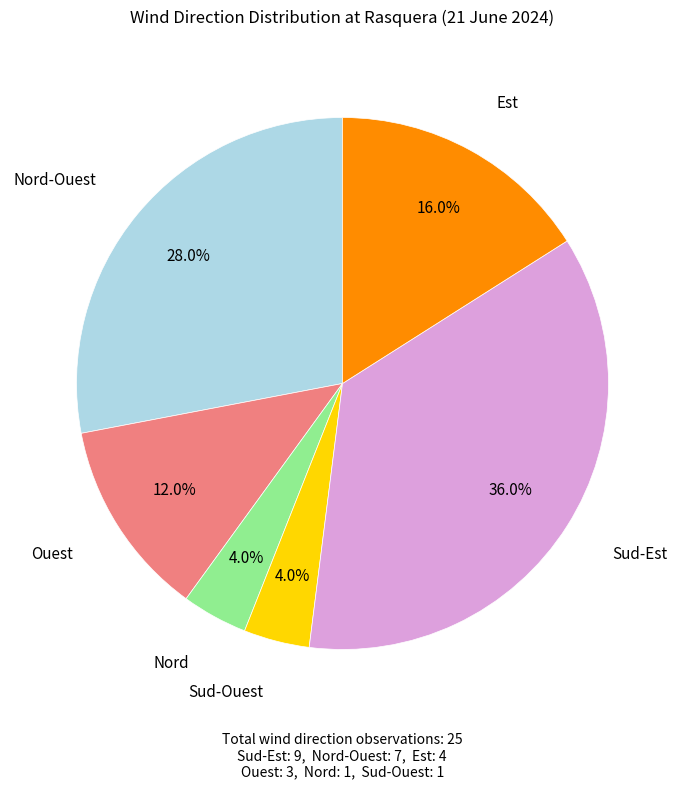

Is there a majority slice in this chart?

No